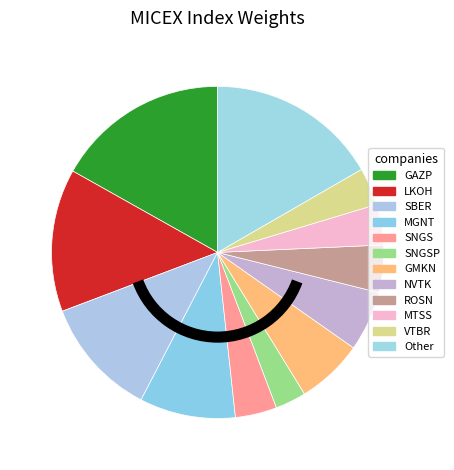

How many slices are in this pie chart?

12